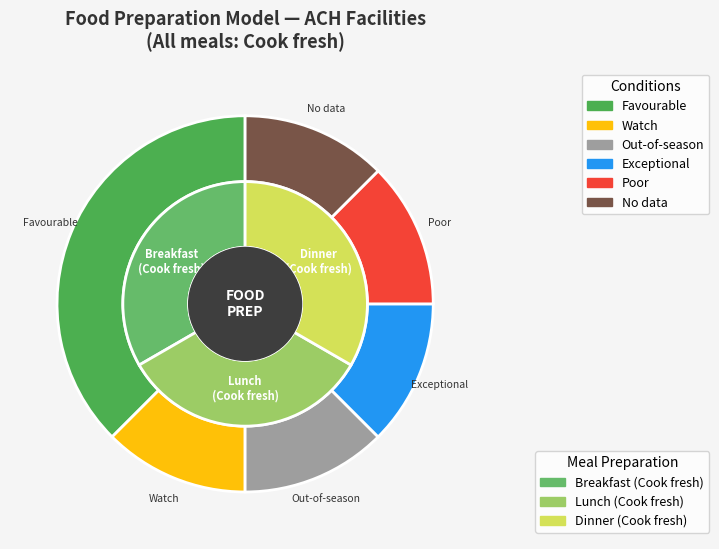

Count the number of slices in the pie.

6